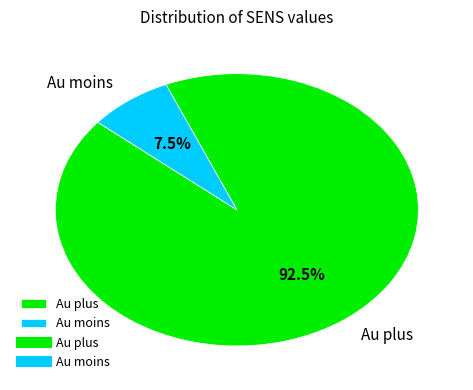

To the nearest percent, what is the difference between the Au moins and Au plus slice percentages?

85%